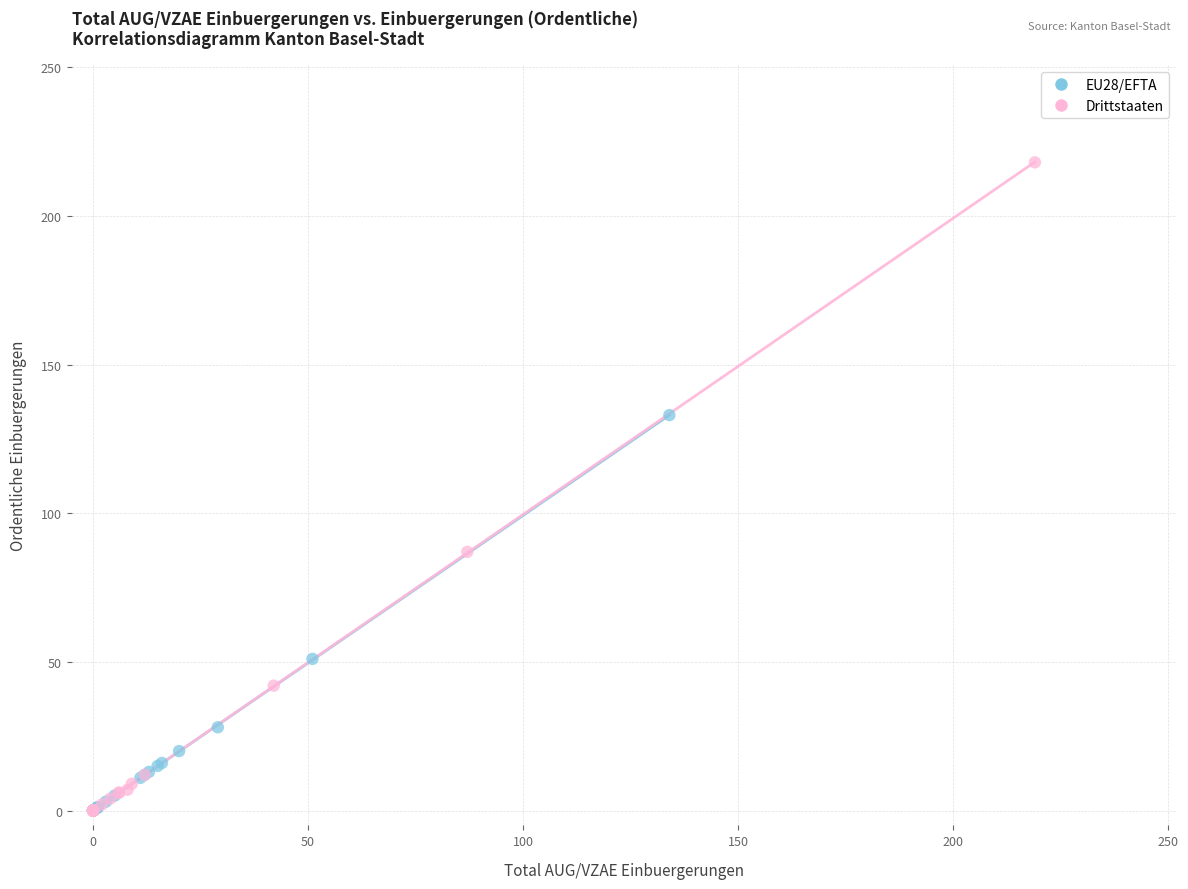

Which series has the largest Y range (max minus min)?

Drittstaaten